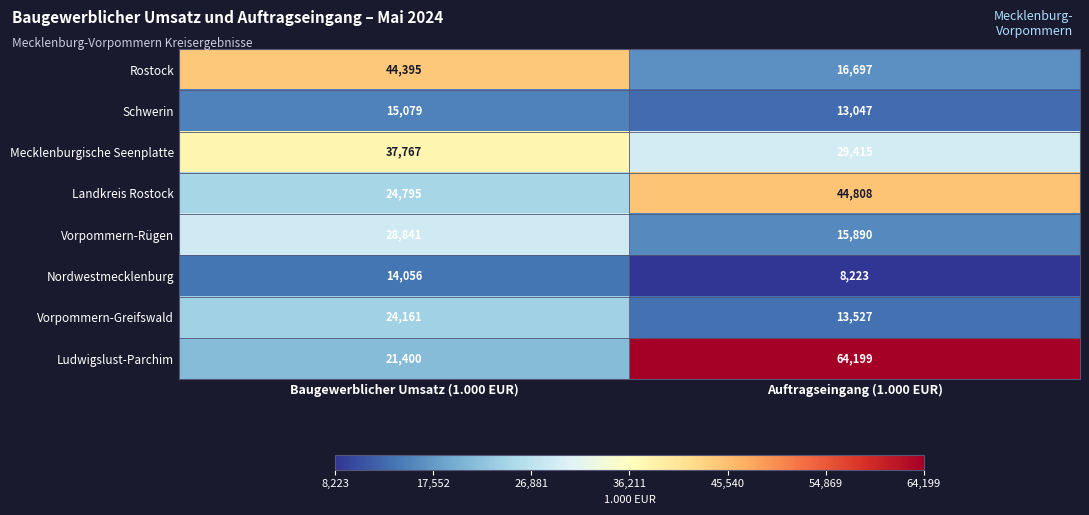

Which series has the largest total across all categories?

Ludwigslust-Parchim